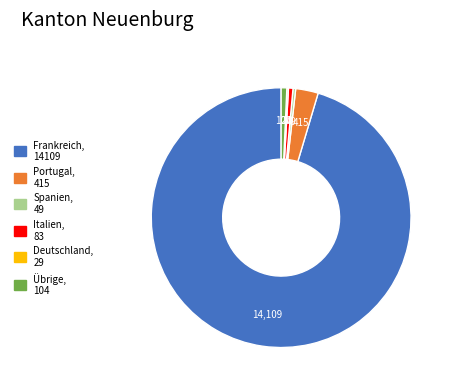

What is the majority slice?

Frankreich